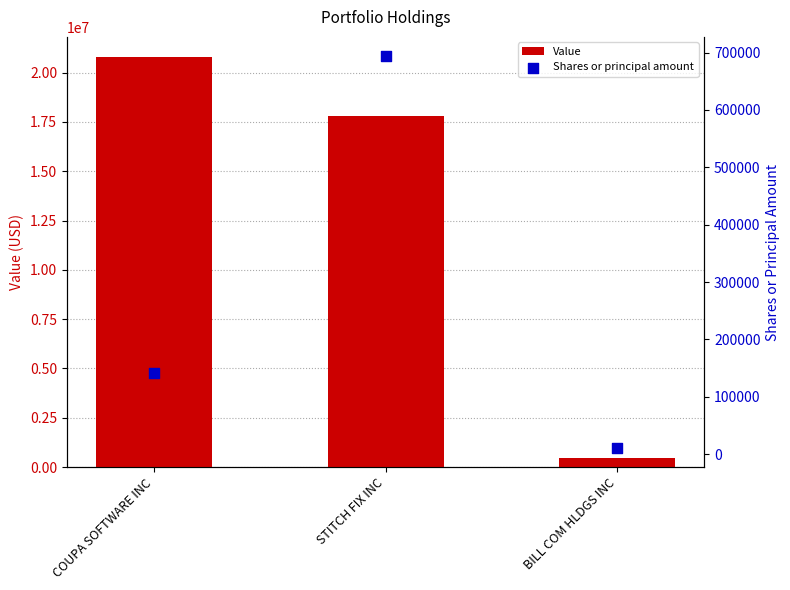

At how many categories does at least one series exceed 8960762?

2